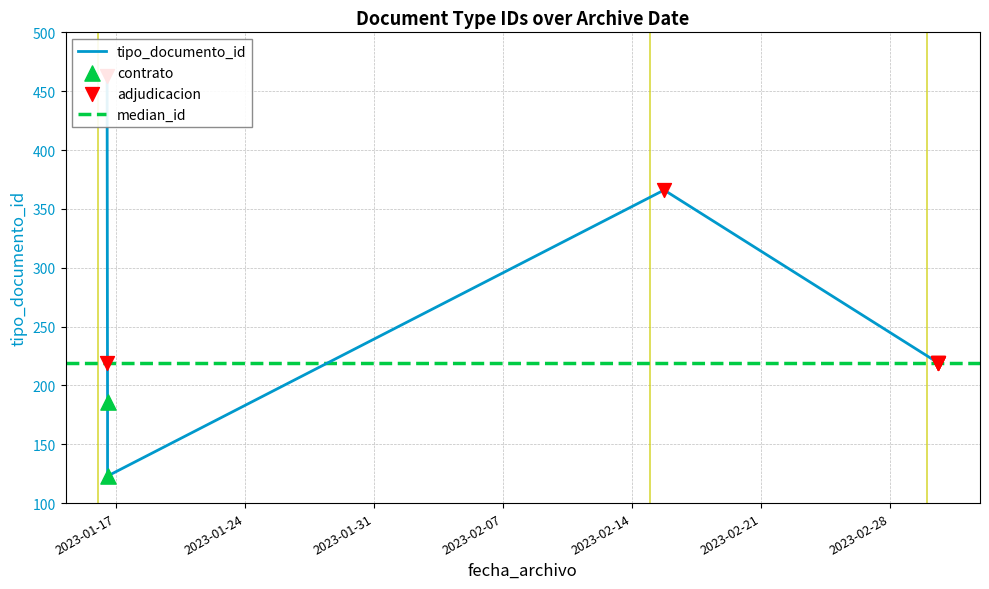

What is the change in value from 2023-01-16 12:20:49 to 2023-01-16 11:51:13?

+244